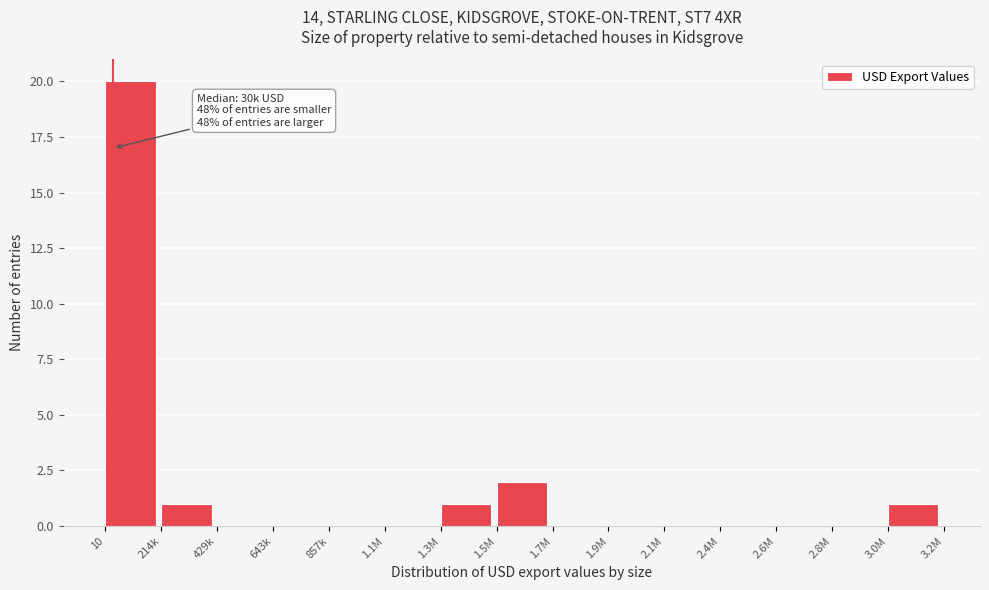

Reading left to right, what are all the values shown in this chart?

10=20	214k=1	429k=0	643k=0	857k=0	1.1M=0	1.3M=1	1.5M=2	1.7M=0	1.9M=0	2.1M=0	2.4M=0	2.6M=0	2.8M=0	3.0M=1